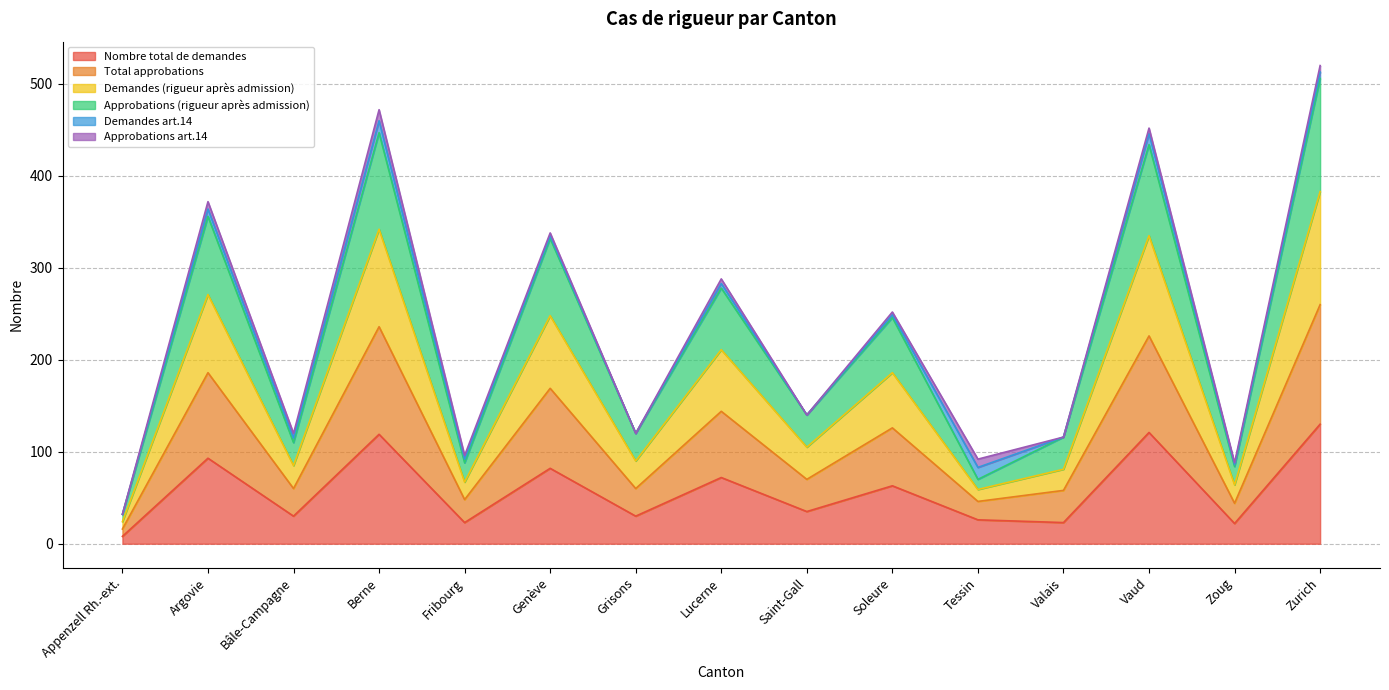

What are all the series names shown in the legend?

Nombre total de demandes, Total approbations, Demandes (rigueur après admission), Approbations (rigueur après admission), Demandes art.14, Approbations art.14